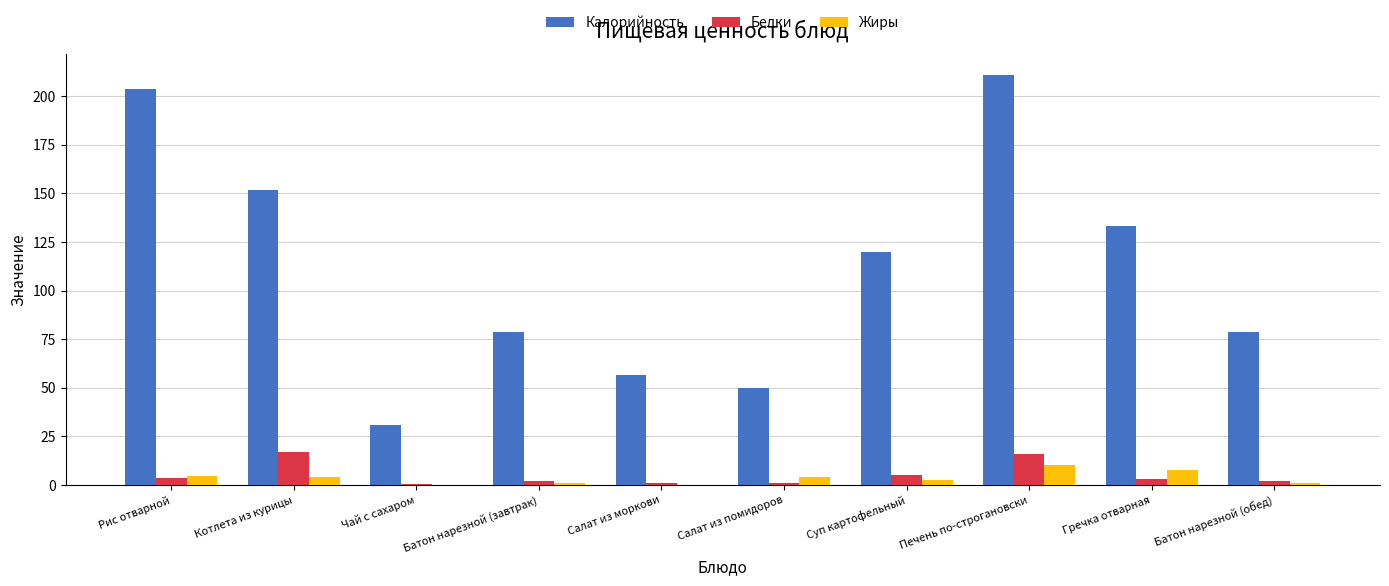

What value does the Белки series have at Батон нарезной (обед)?

2.3